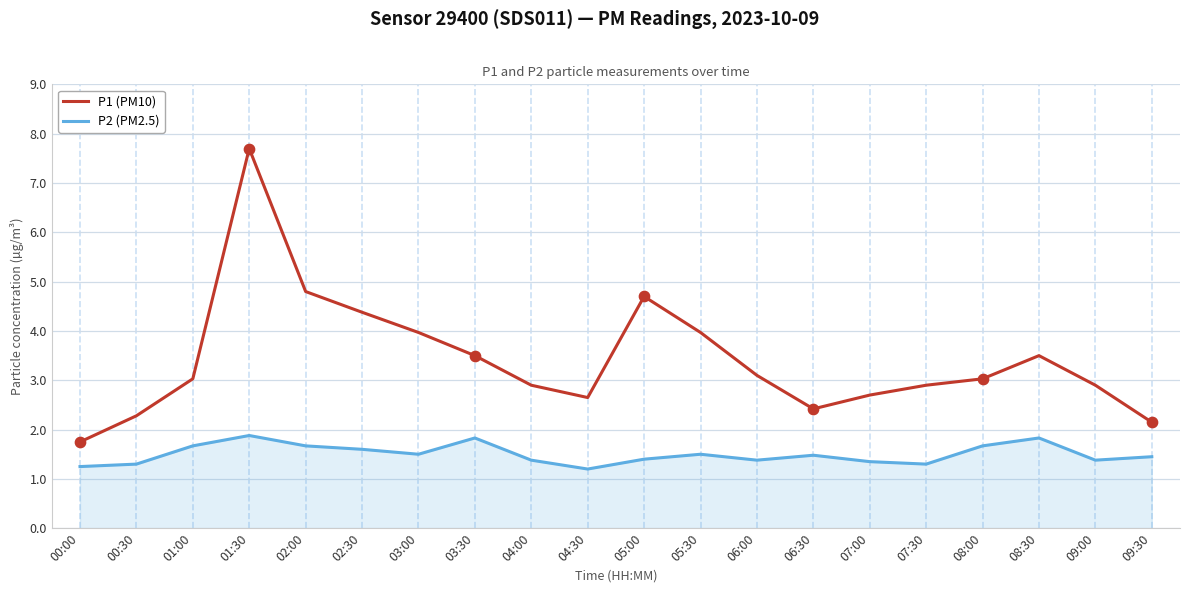

Which series has the widest spread of values?

P1 (PM10)